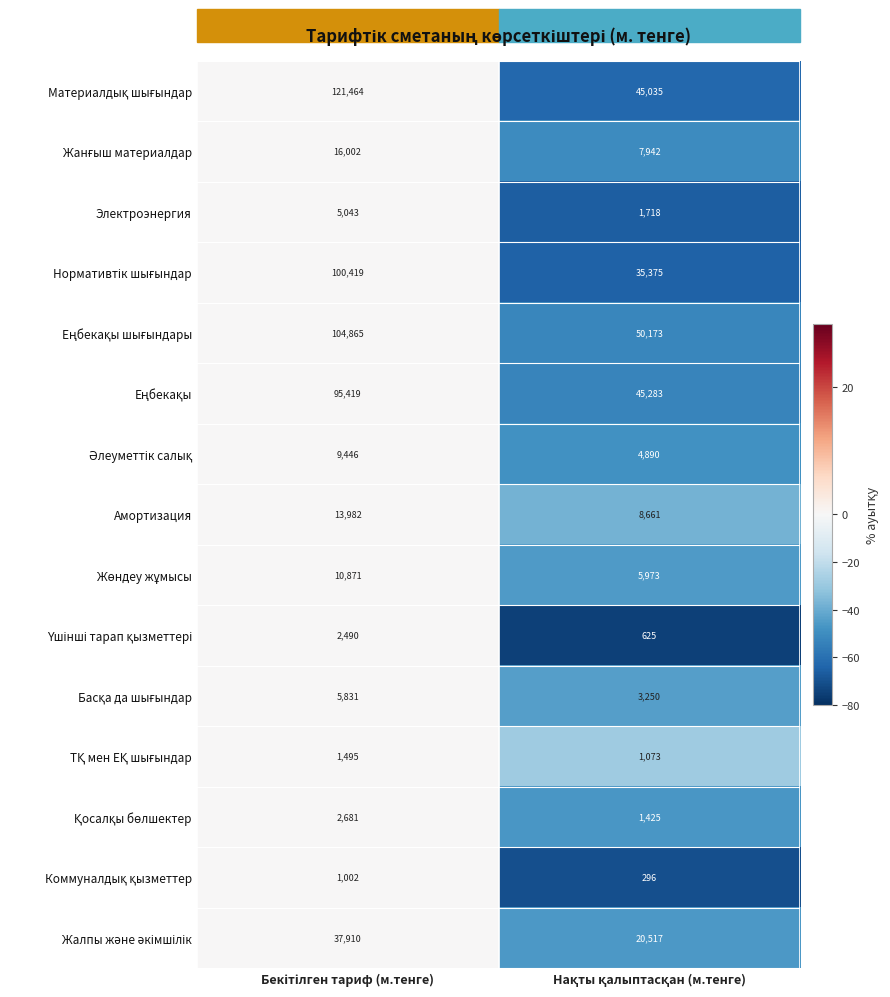

What is the maximum value shown in the chart?

121464